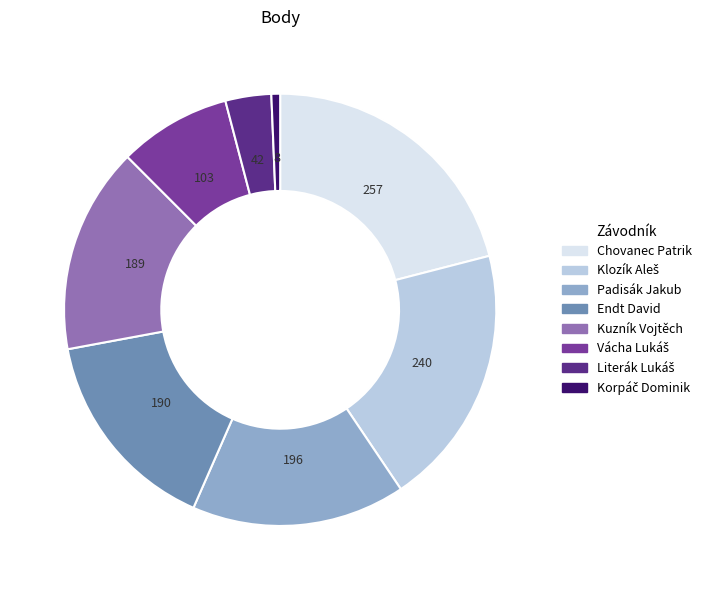

How many segments does this pie chart have?

8